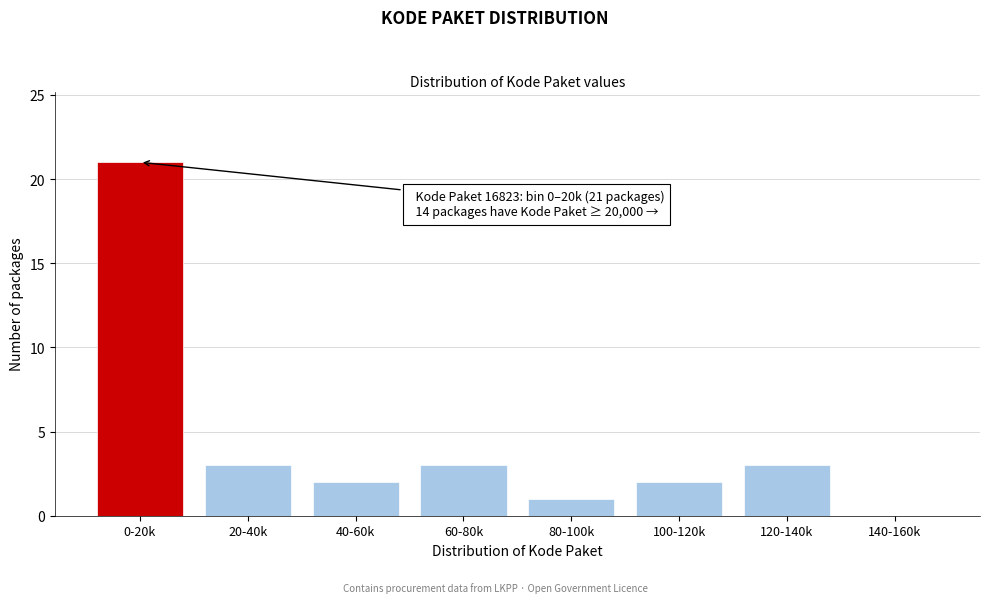

Reading left to right, list all the values displayed in this chart.

0-20k=21	20-40k=3	40-60k=2	60-80k=3	80-100k=1	100-120k=2	120-140k=3	140-160k=0